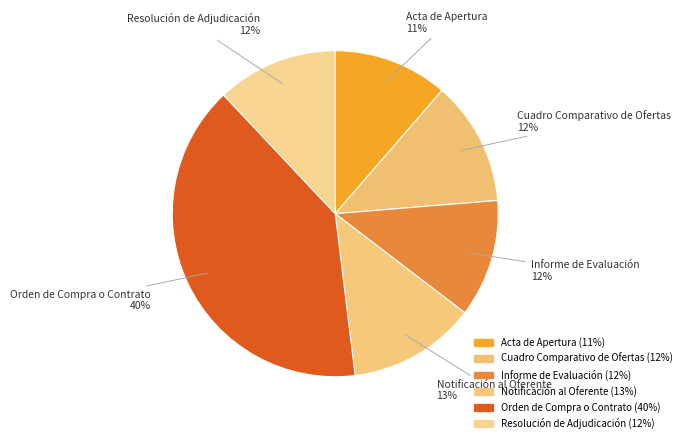

What is the largest slice in the pie chart?

Orden de Compra o Contrato